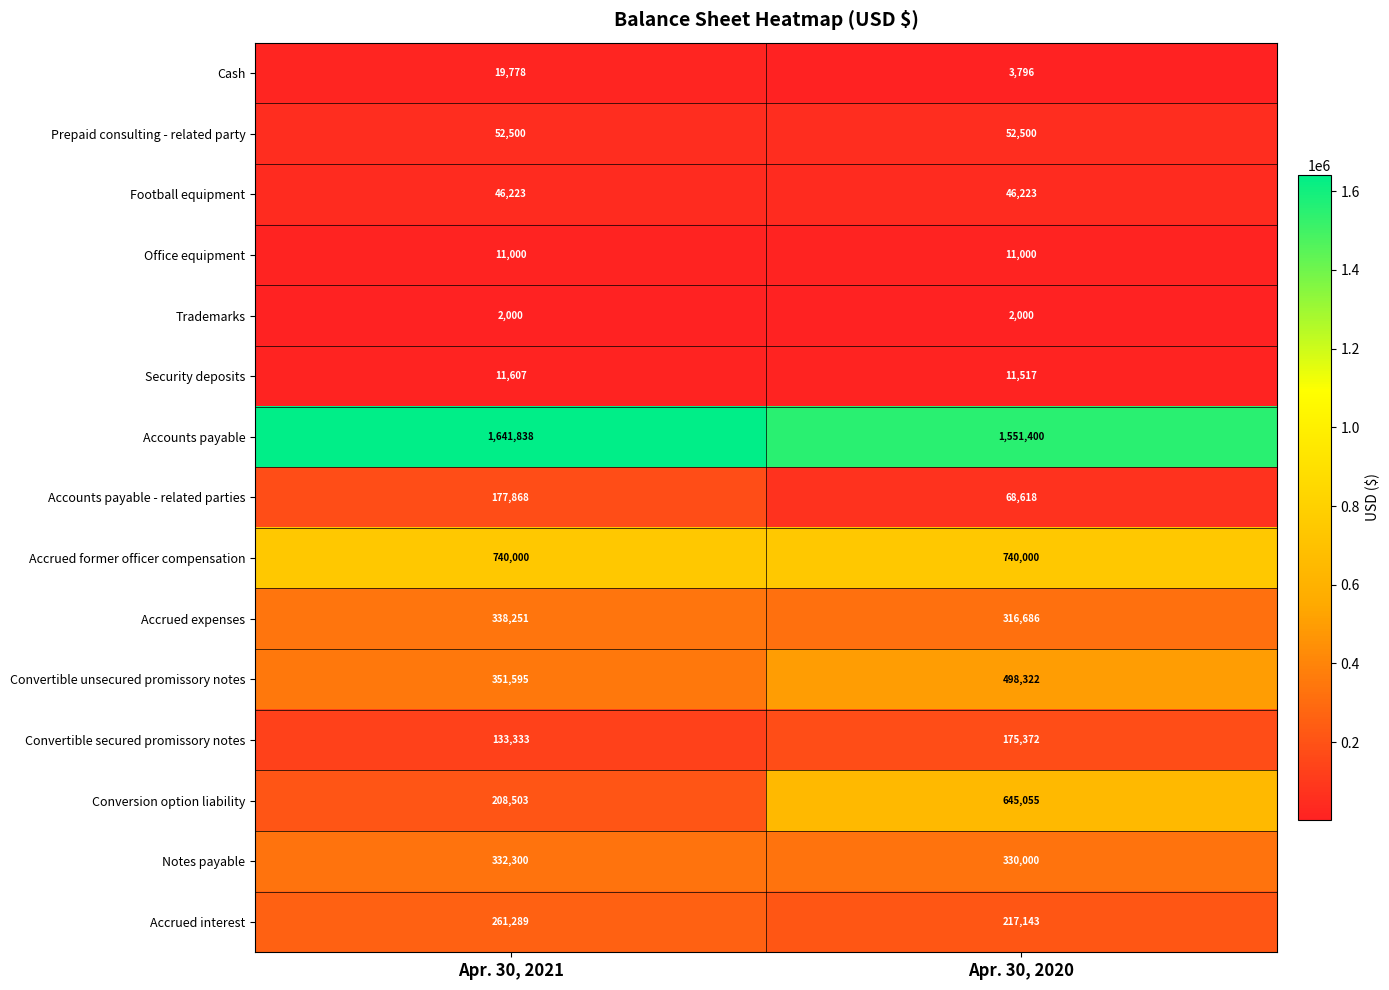

Reading left to right, extract all data points from this chart.

Cash: Apr. 30, 2021=19778	Apr. 30, 2020=3796
Prepaid consulting - related party: Apr. 30, 2021=52500	Apr. 30, 2020=52500
Football equipment: Apr. 30, 2021=46223	Apr. 30, 2020=46223
Office equipment: Apr. 30, 2021=11000	Apr. 30, 2020=11000
Trademarks: Apr. 30, 2021=2000	Apr. 30, 2020=2000
Security deposits: Apr. 30, 2021=11607	Apr. 30, 2020=11517
Accounts payable: Apr. 30, 2021=1641838	Apr. 30, 2020=1551400
Accounts payable - related parties: Apr. 30, 2021=177868	Apr. 30, 2020=68618
Accrued former officer compensation: Apr. 30, 2021=740000	Apr. 30, 2020=740000
Accrued expenses: Apr. 30, 2021=338251	Apr. 30, 2020=316686
Convertible unsecured promissory notes: Apr. 30, 2021=351595	Apr. 30, 2020=498322
Convertible secured promissory notes: Apr. 30, 2021=133333	Apr. 30, 2020=175372
Conversion option liability: Apr. 30, 2021=208503	Apr. 30, 2020=645055
Notes payable: Apr. 30, 2021=332300	Apr. 30, 2020=330000
Accrued interest: Apr. 30, 2021=261289	Apr. 30, 2020=217143